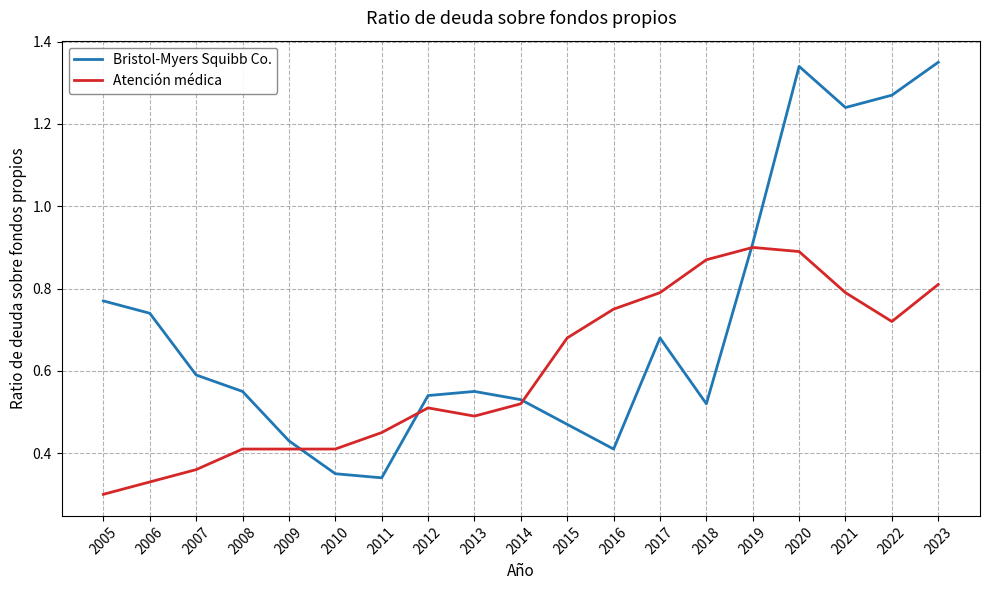

In Bristol-Myers Squibb Co., how many points are higher than both neighbors (excluding endpoints)?

3